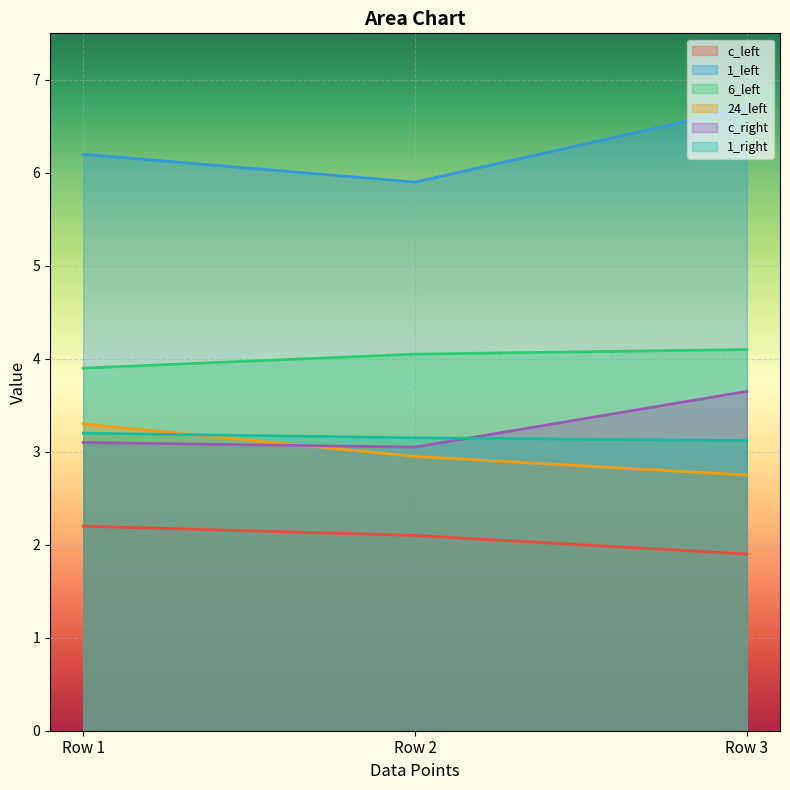

True or false: c_right has a value of 4.2 at Row 2.

False